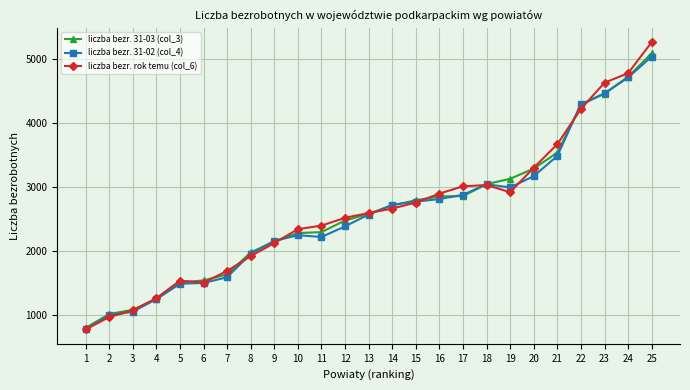

What is the spread (max minus min) of values at 2?

47